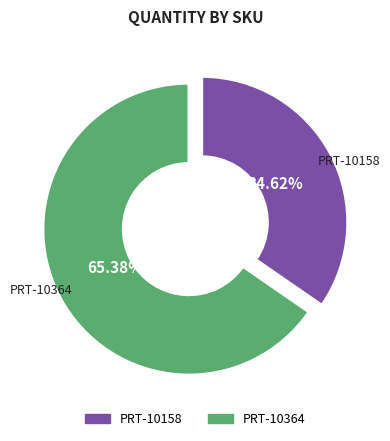

Which has a higher value, PRT-10158 or PRT-10364?

PRT-10364